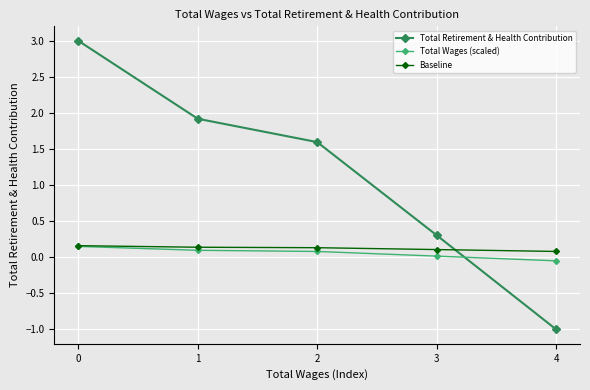

True or false: Total Retirement & Health Contribution has more than 2 interior local peaks.

False